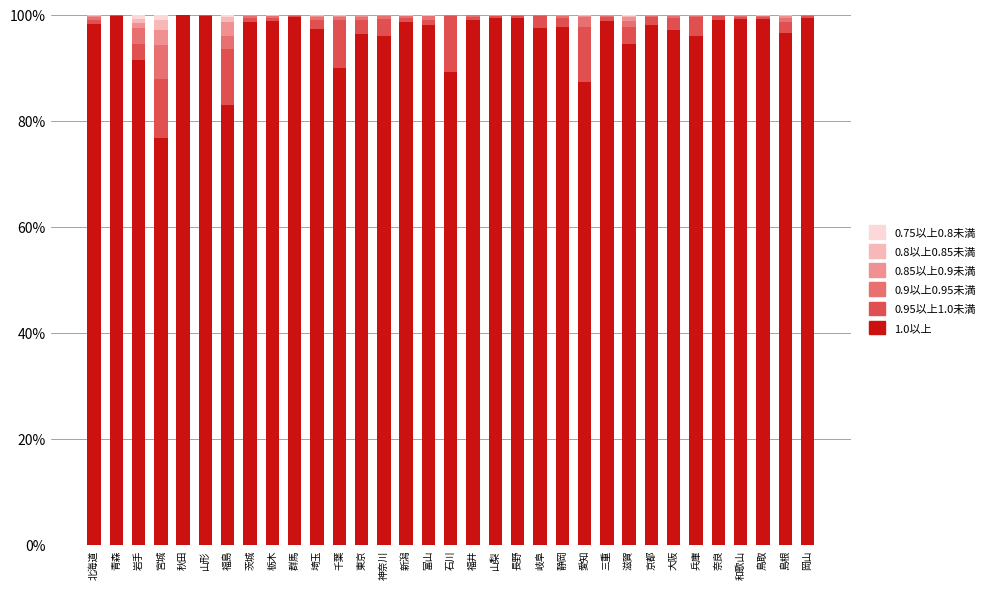

Count the number of data series in this chart.

6